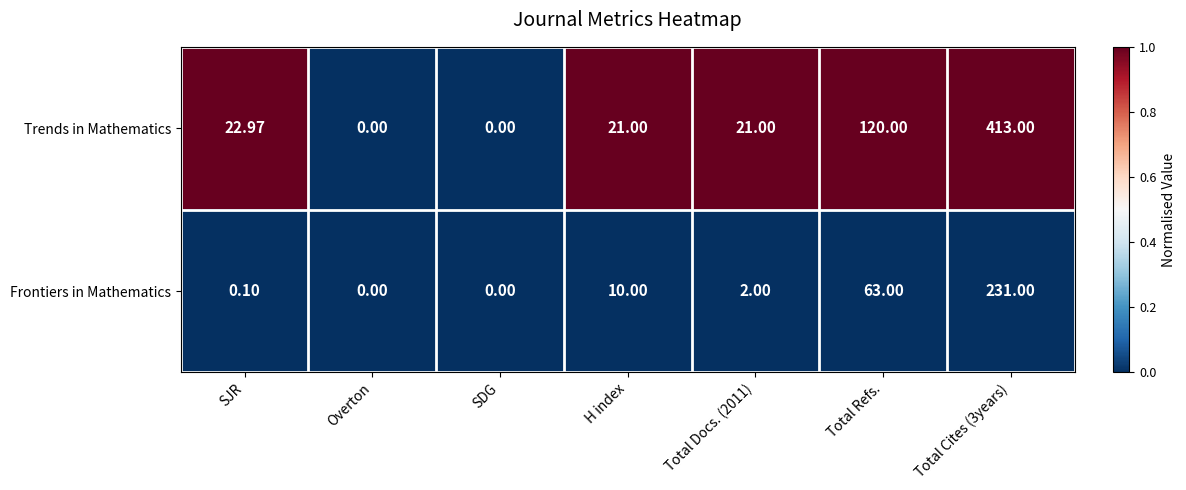

Count the number of categories in the chart.

7